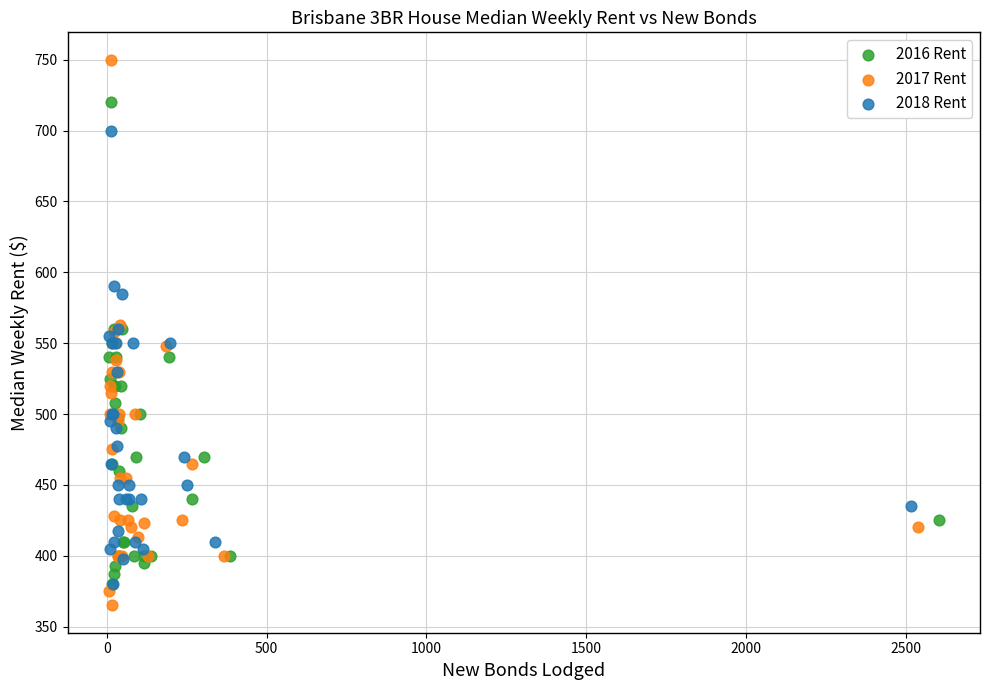

What are all the series names shown in the legend?

2016 Rent, 2017 Rent, 2018 Rent